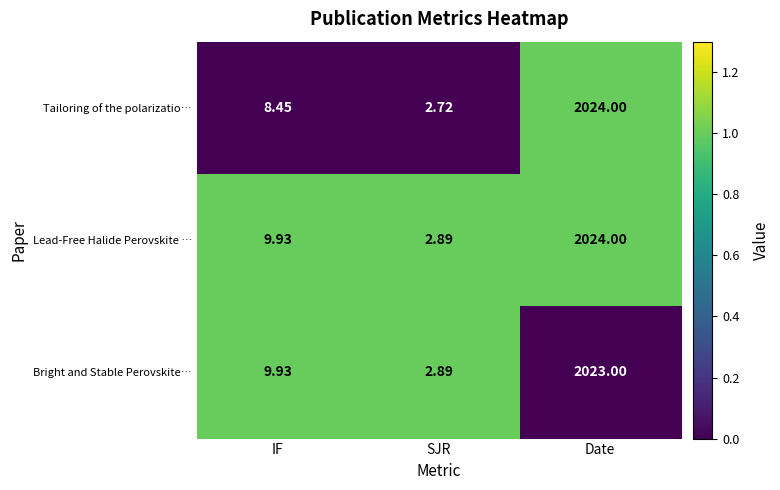

Which series changed the most between SJR and Date?

Tailoring of the polarizatio…